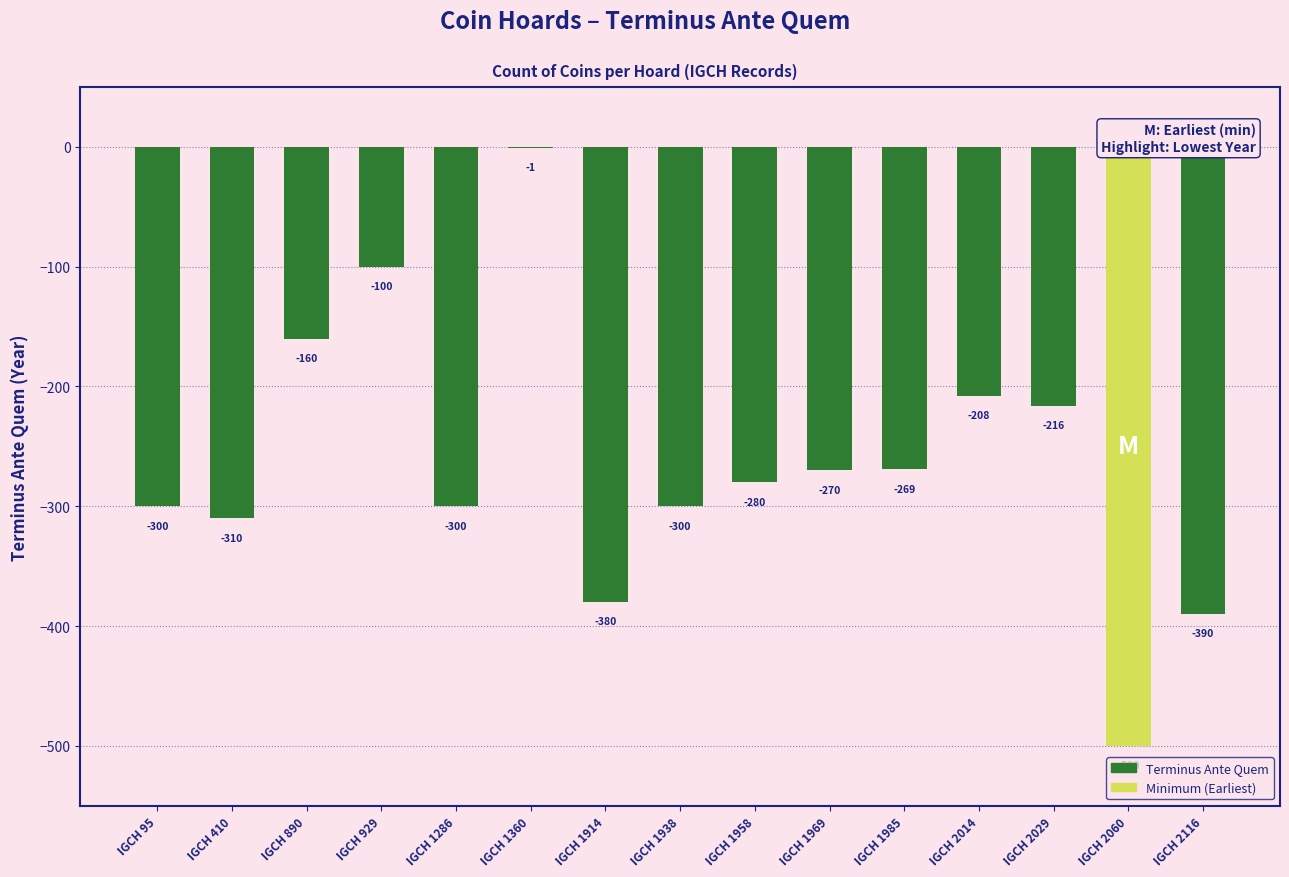

Where does the data first go above -280?

IGCH 890